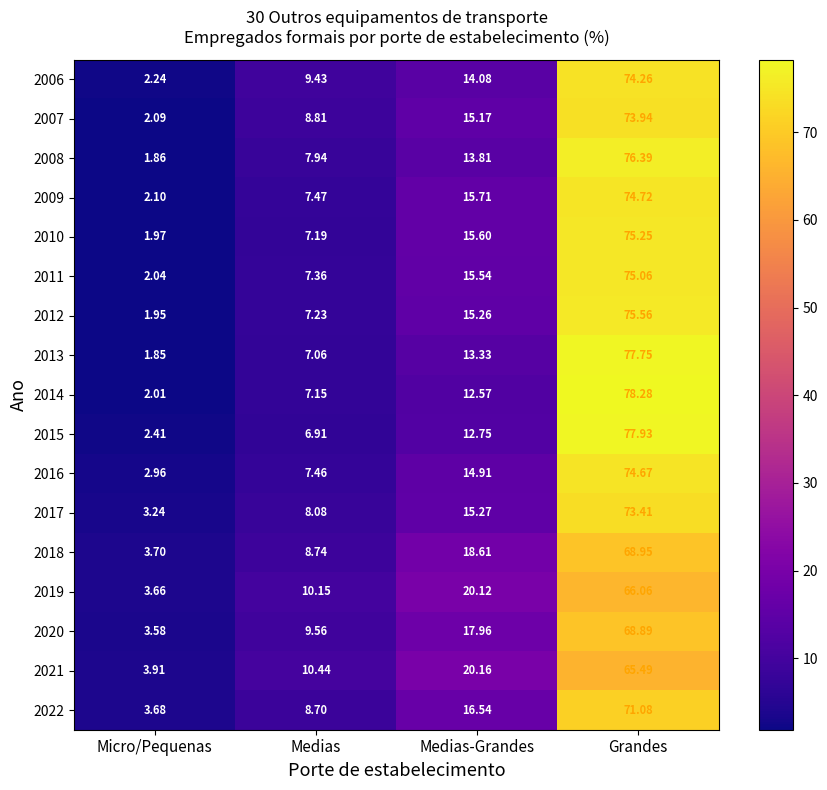

Which series has the widest spread of values?

2014